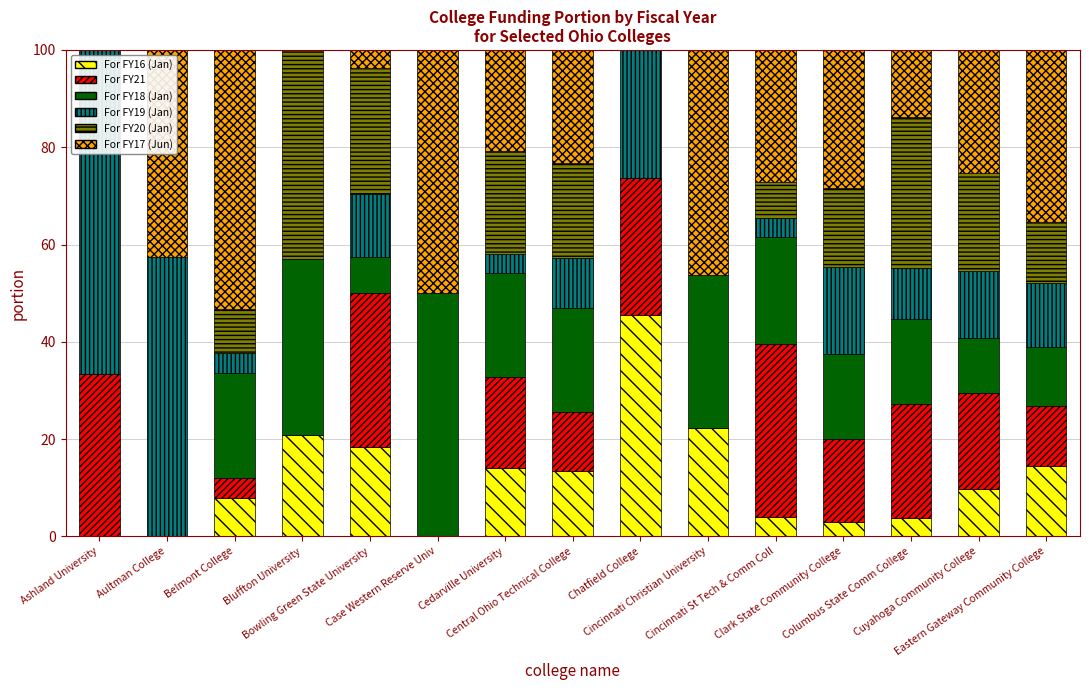

How many series are shown in this chart?

6